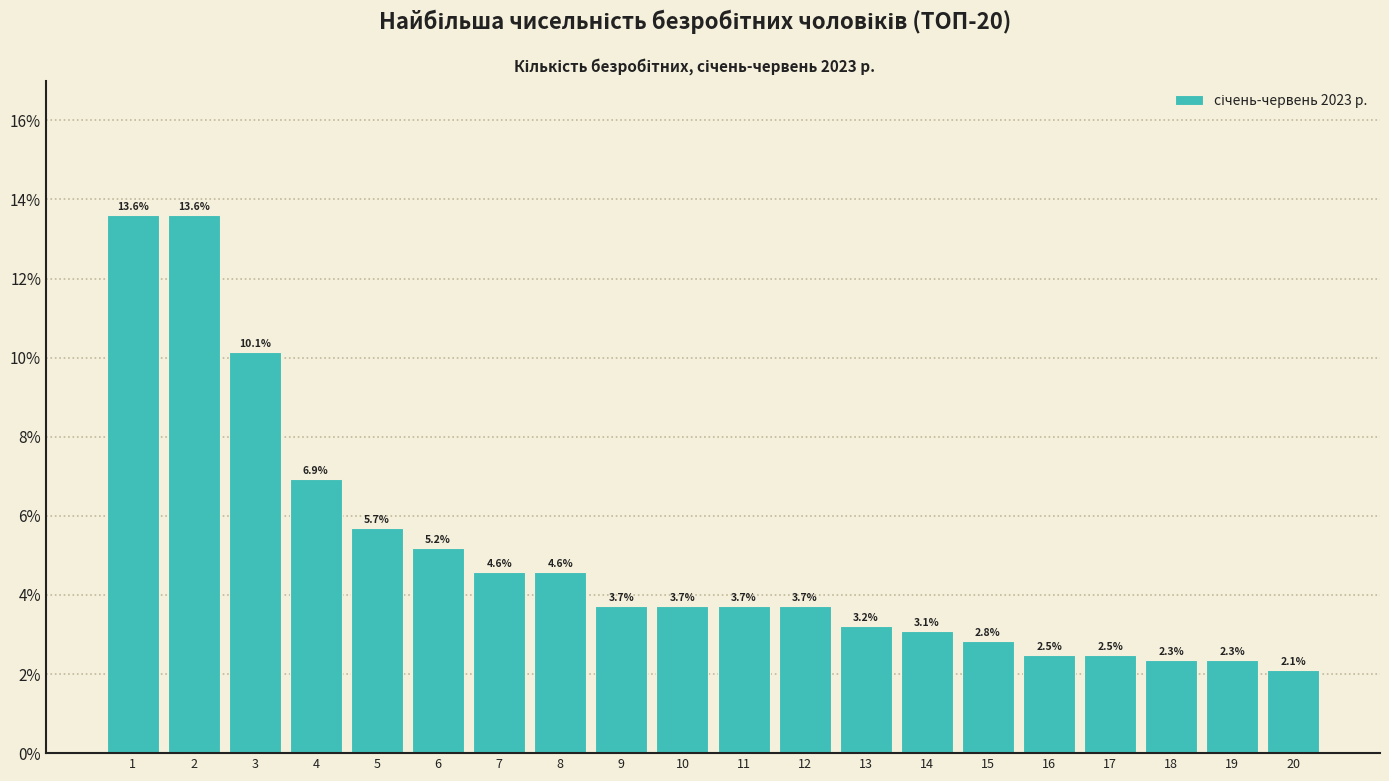

Reading right to left, what are all the values shown in this chart?

2.1	2.3	2.3	2.5	2.5	2.8	3.1	3.2	3.7	3.7	3.7	3.7	4.6	4.6	5.2	5.7	6.9	10.1	13.6	13.6